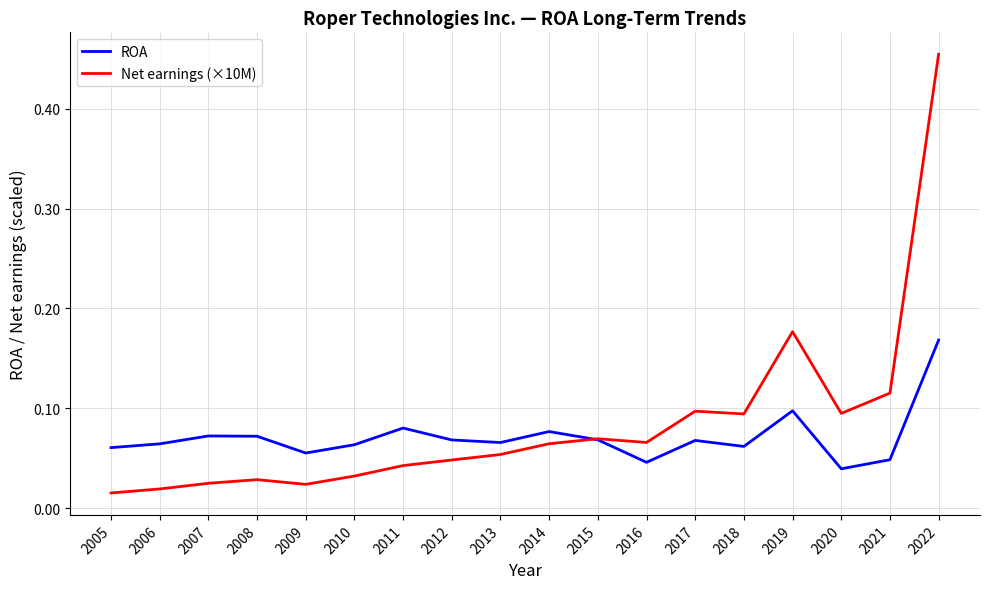

Is this an area chart (filled region under the line)?

No